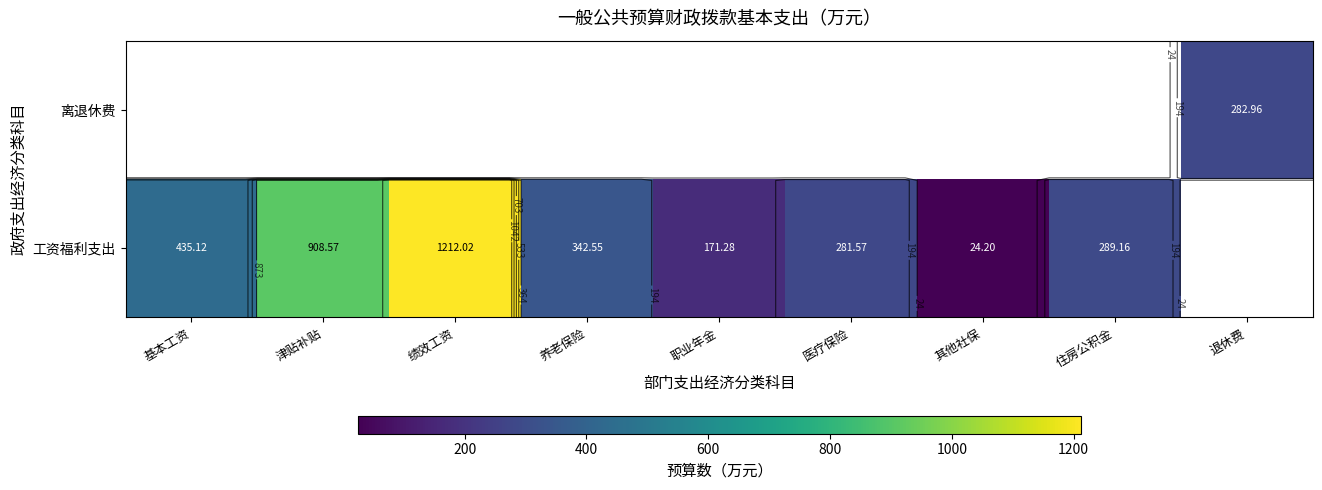

Which has a higher value, 其他社保 or 绩效工资?

绩效工资